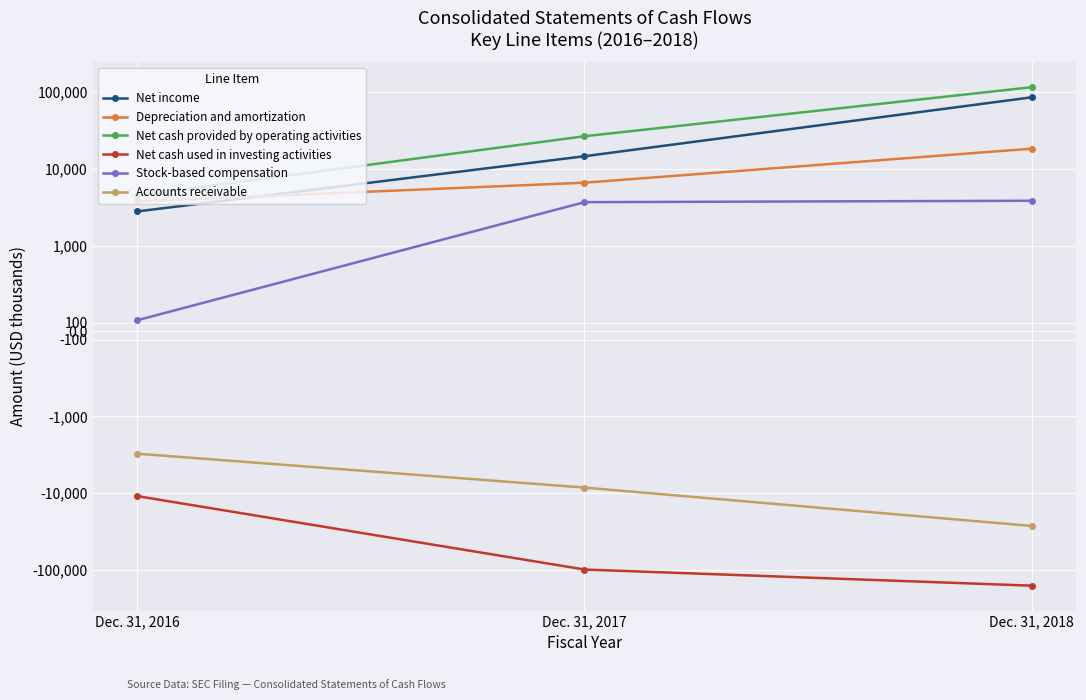

What is the spread (max minus min) of values at Dec. 31, 2018?

276910